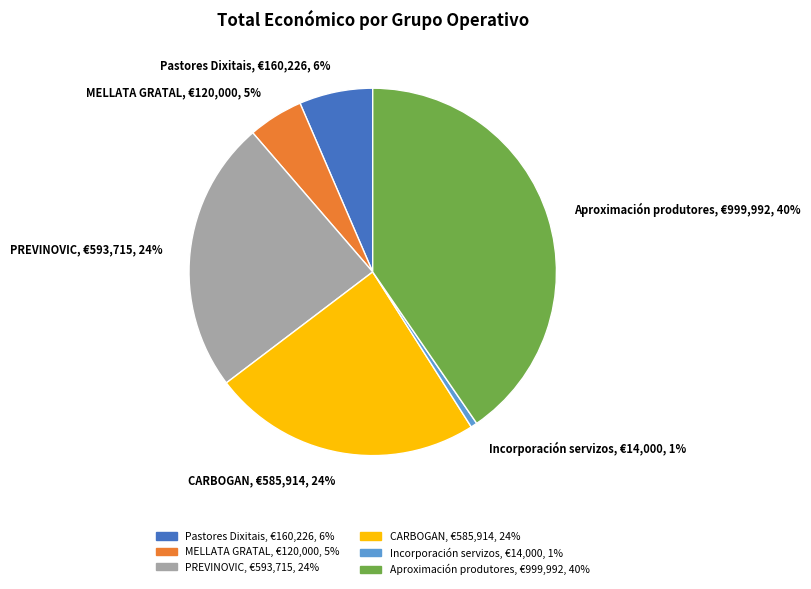

What percentage is the MELLATA GRATAL slice, to the nearest percent?

5%